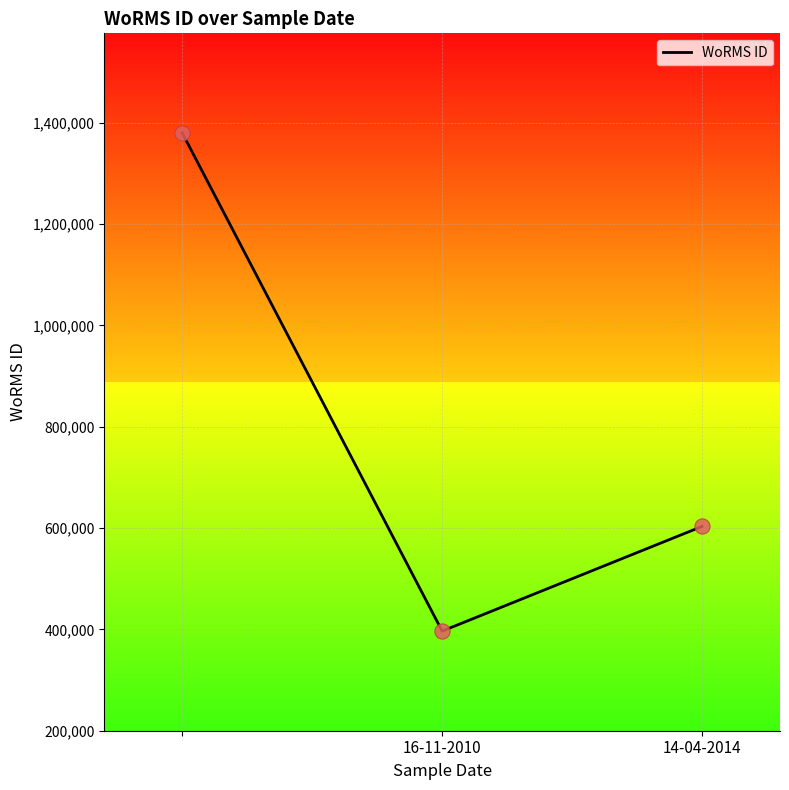

What is the average value?

793238